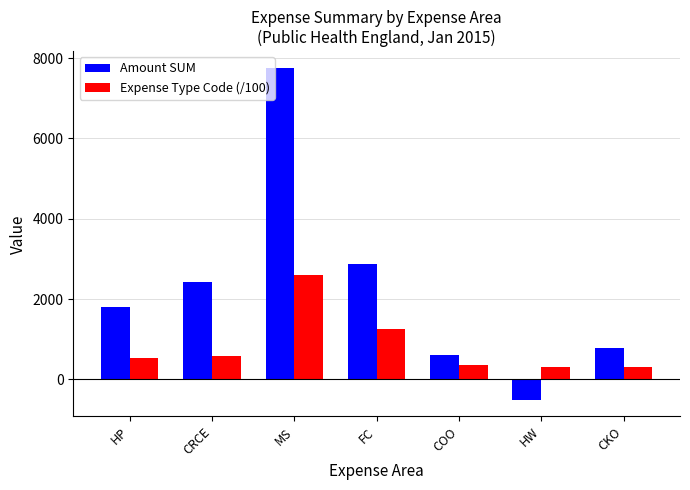

The Expense Type Code (/100) series shows 2596.6 at MS. True or false?

True